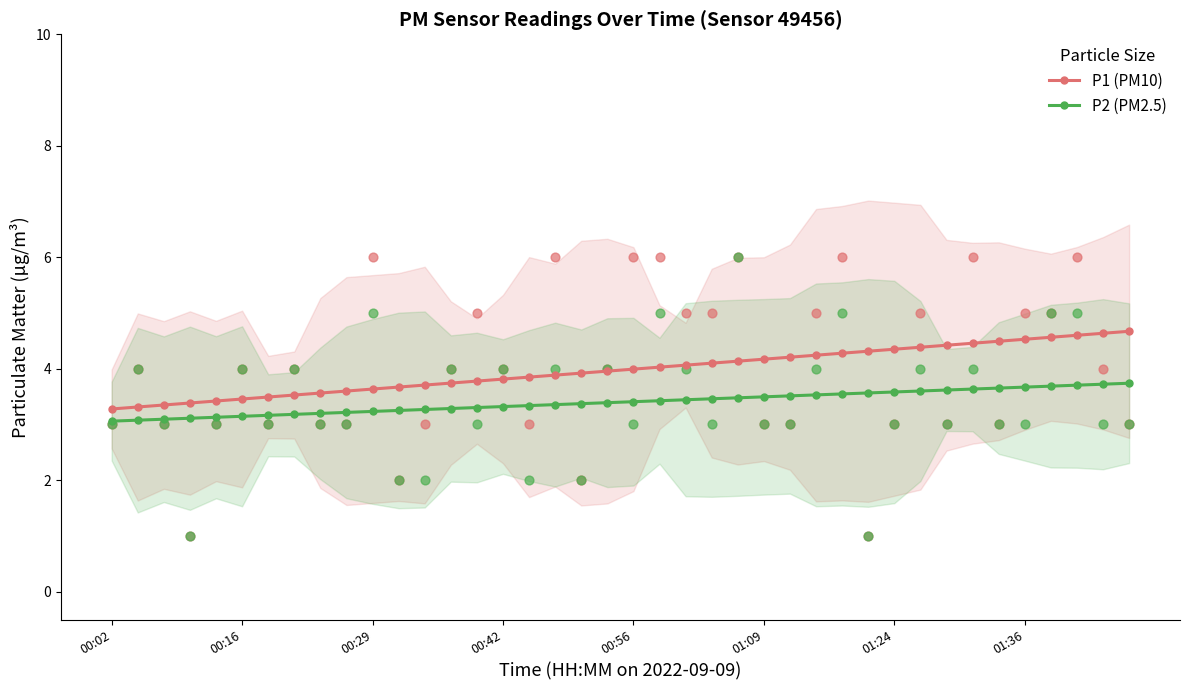

Which series has the largest total across all categories?

P1 (PM10)